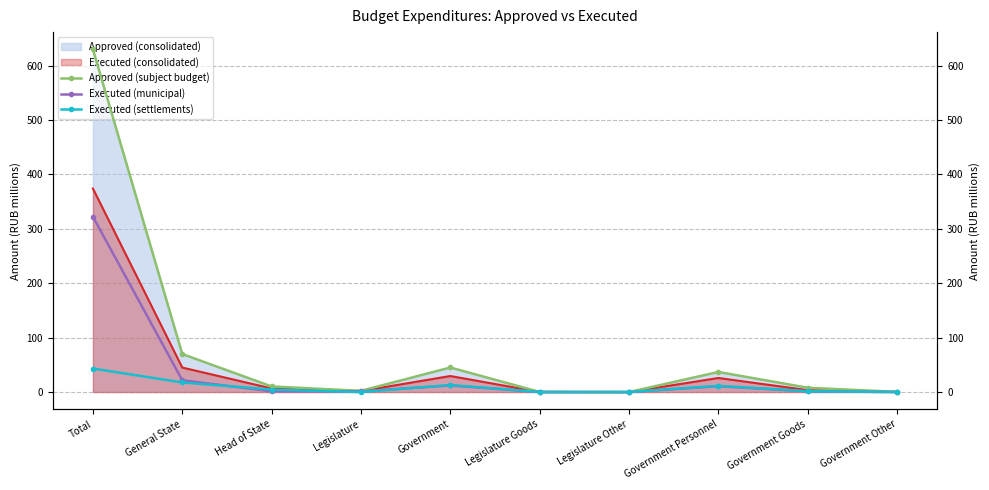

Reading left to right, list all the values displayed in this chart.

Executed (consolidated) line: Total=373.9	General State=45.0	Head of State=6.6	Legislature=1.8	Government=29.5	Legislature Goods=0.1	Legislature Other=0.0	Government Personnel=25.8	Government Goods=3.5	Government Other=0.2
Approved (subject budget): Total=629.9	General State=69.8	Head of State=10.3	Legislature=2.2	Government=45.1	Legislature Goods=0.2	Legislature Other=0.0	Government Personnel=36.9	Government Goods=7.9	Government Other=0.3
Executed (municipal): Total=322.3	General State=21.6	Head of State=1.3	Legislature=1.3	Government=12.1	Legislature Goods=0.1	Legislature Other=0.0	Government Personnel=10.7	Government Goods=1.3	Government Other=0.1
Executed (settlements): Total=43.2	General State=17.6	Head of State=4.5	Legislature=0.0	Government=12.9	Legislature Goods=0.0	Legislature Other=0.0	Government Personnel=11.4	Government Goods=1.4	Government Other=0.1